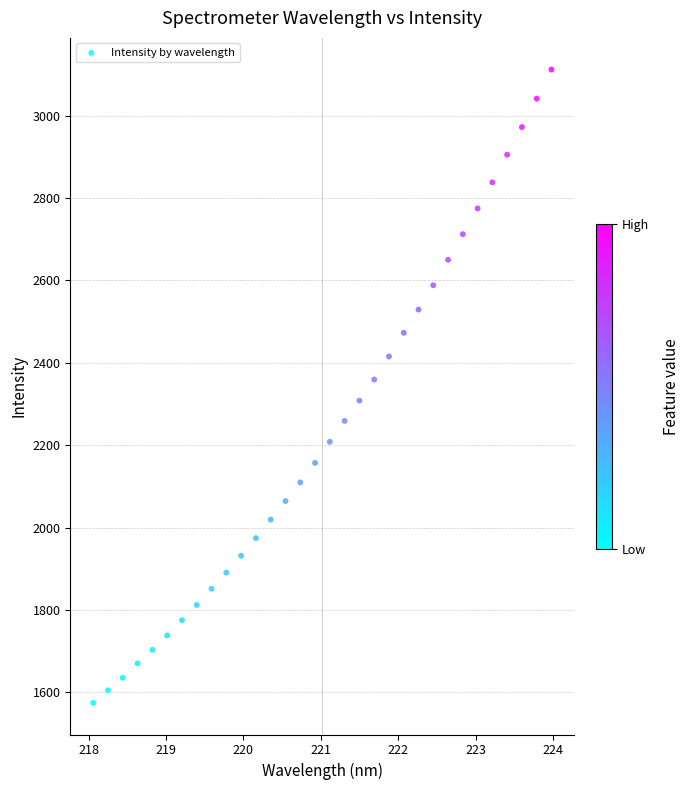

What is the range of Y values (max minus min)?

1537.9